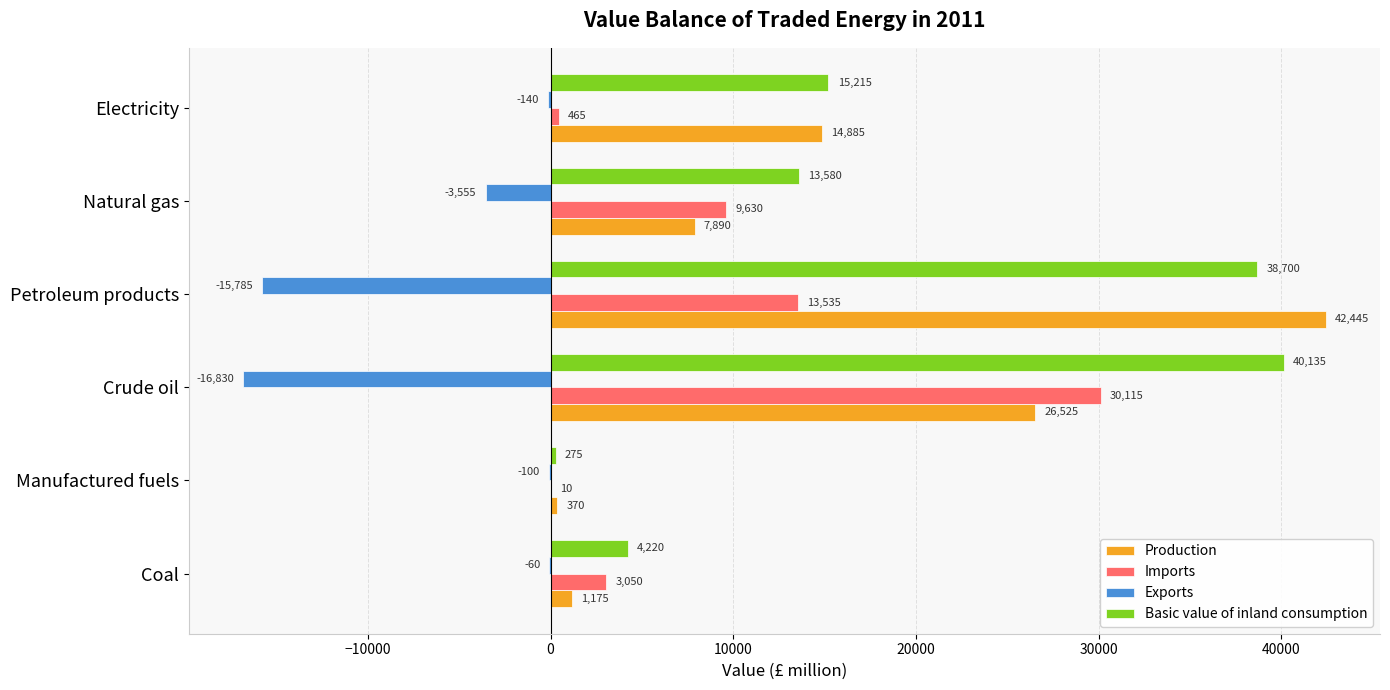

The Production series shows 1175 at Coal. True or false?

True